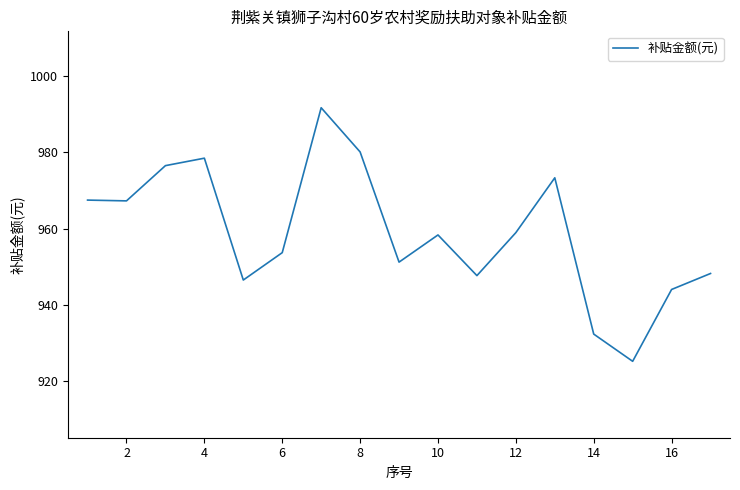

What is the difference between the maximum and minimum values?

66.4